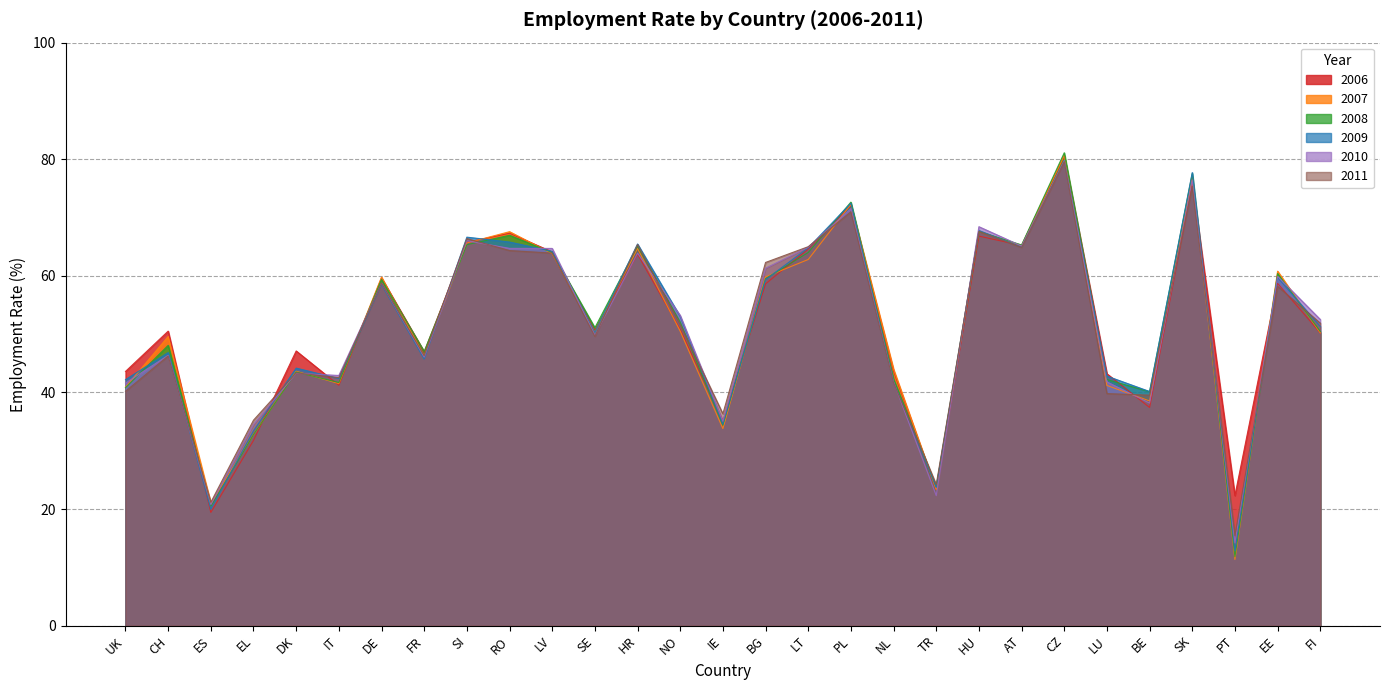

What is the difference between the maximum and minimum values in the 2009 series?

66.9